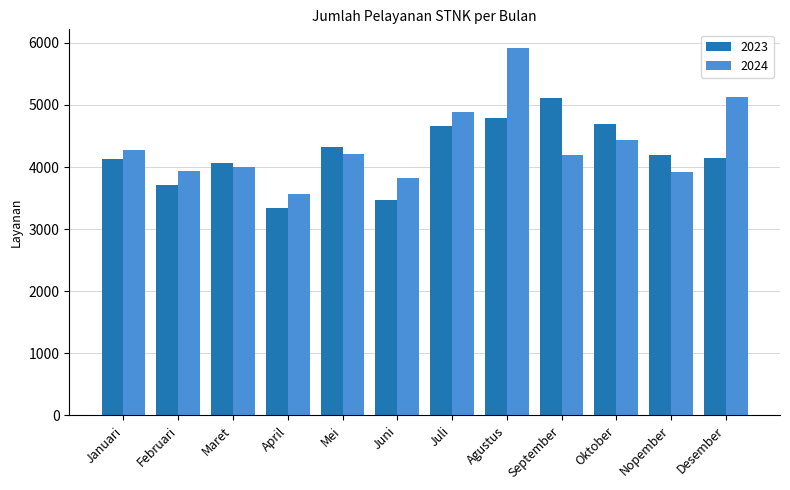

What is the difference between the maximum and second lowest values in the 2023 series?

1630